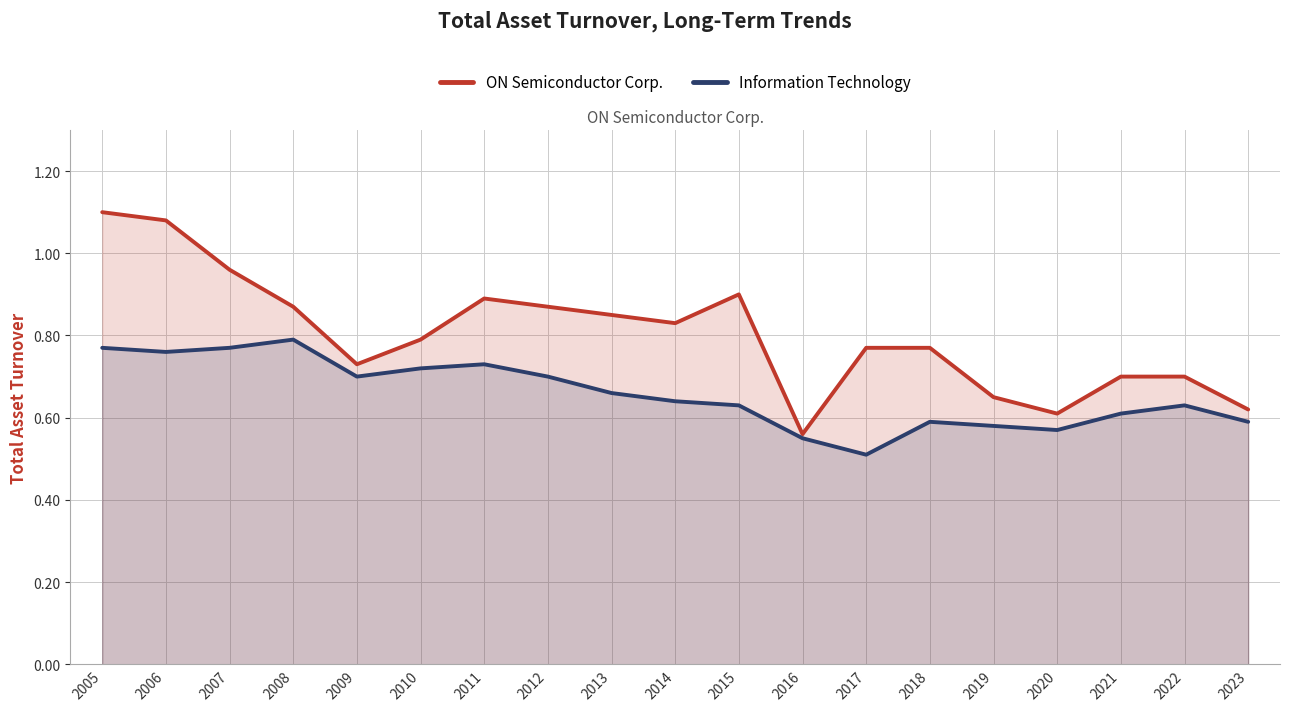

Reading left to right, transcribe all the data shown in this chart.

ON Semiconductor Corp.: 2005=1.1	2006=1.1	2007=1.0	2008=0.9	2009=0.7	2010=0.8	2011=0.9	2012=0.9	2013=0.8	2014=0.8	2015=0.9	2016=0.6	2017=0.8	2018=0.8	2019=0.7	2020=0.6	2021=0.7	2022=0.7	2023=0.6
Information Technology: 2005=0.8	2006=0.8	2007=0.8	2008=0.8	2009=0.7	2010=0.7	2011=0.7	2012=0.7	2013=0.7	2014=0.6	2015=0.6	2016=0.6	2017=0.5	2018=0.6	2019=0.6	2020=0.6	2021=0.6	2022=0.6	2023=0.6